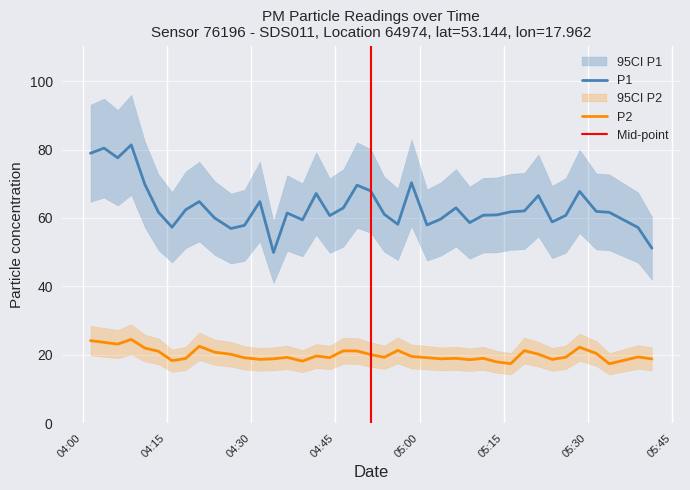

True or false: P1 and P2 intersect in this chart.

False